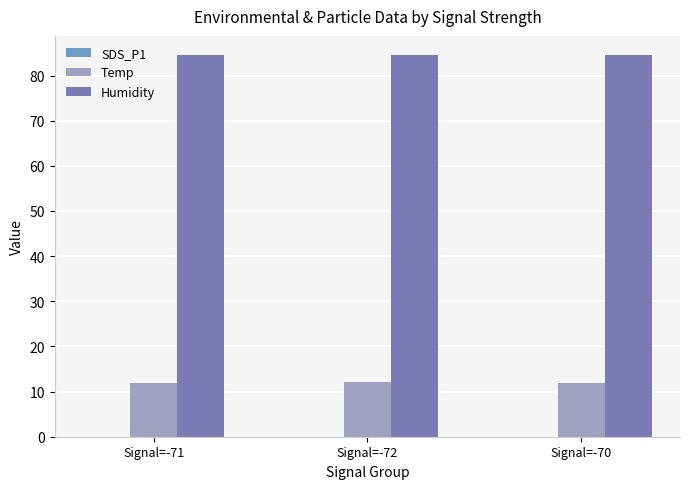

The Humidity series shows 84.5 at Signal=-70. True or false?

True